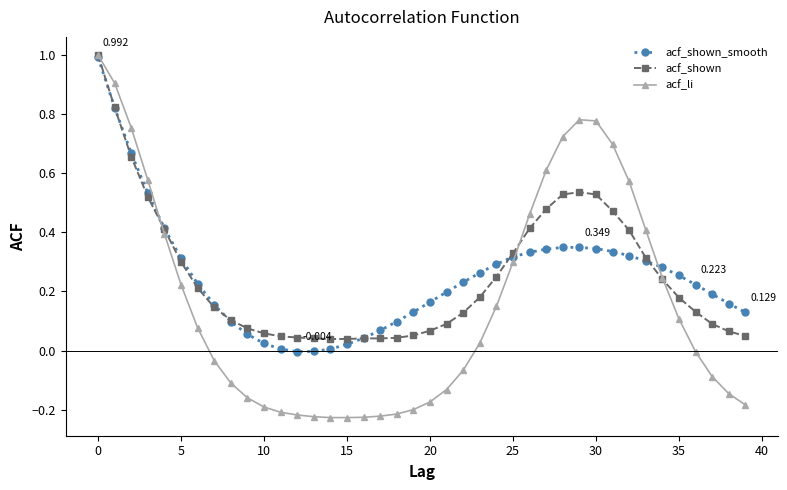

Count the number of data series in this chart.

3